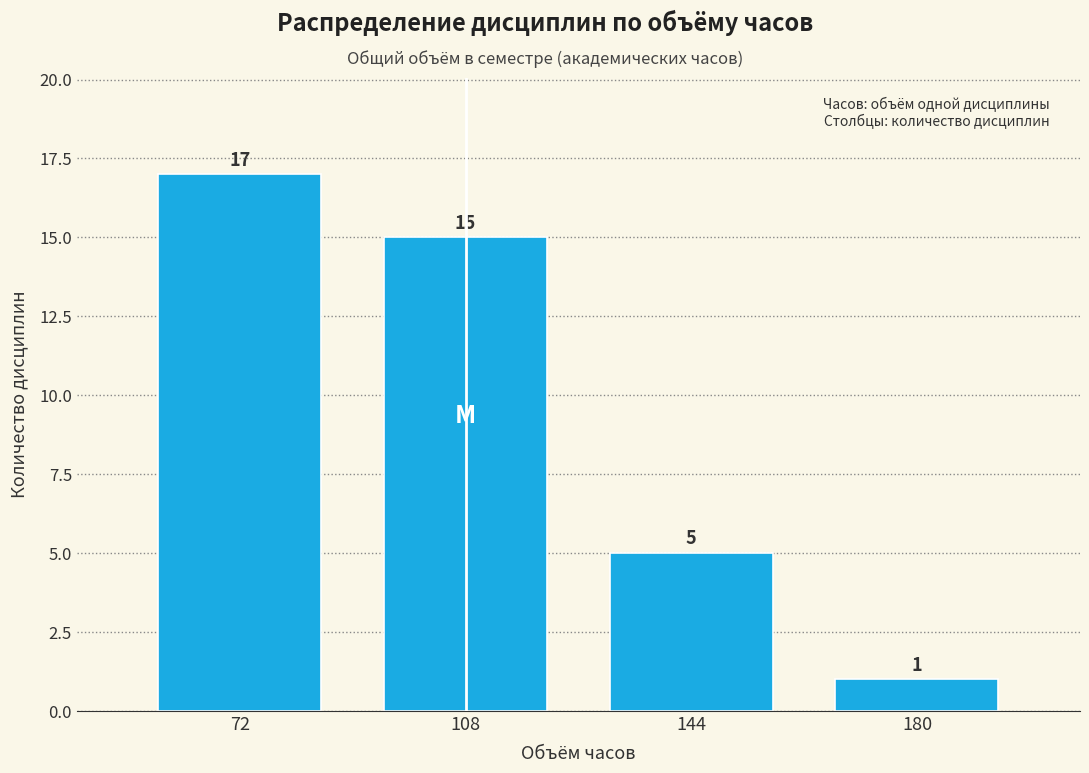

Reading left to right, transcribe all the data shown in this chart.

17	15	5	1